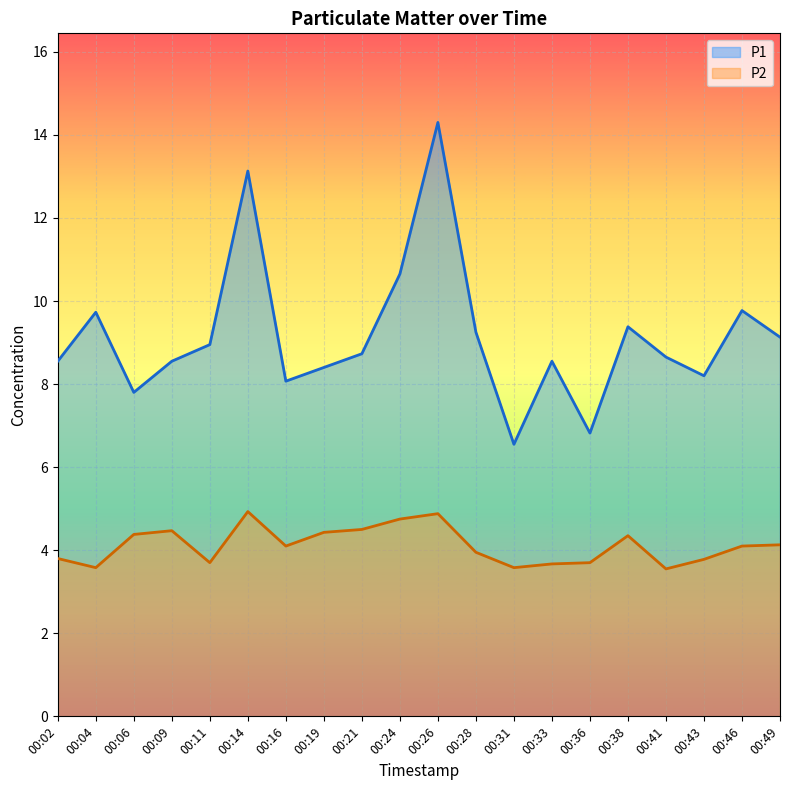

Reading right to left, transcribe all the data shown in this chart.

P1: 9.1	9.8	8.2	8.7	9.4	6.8	8.6	6.5	9.2	14.3	10.7	8.7	8.4	8.1	13.1	8.9	8.6	7.8	9.7	8.6
P2: 4.1	4.1	3.8	3.5	4.3	3.7	3.7	3.6	4.0	4.9	4.8	4.5	4.4	4.1	4.9	3.7	4.5	4.4	3.6	3.8